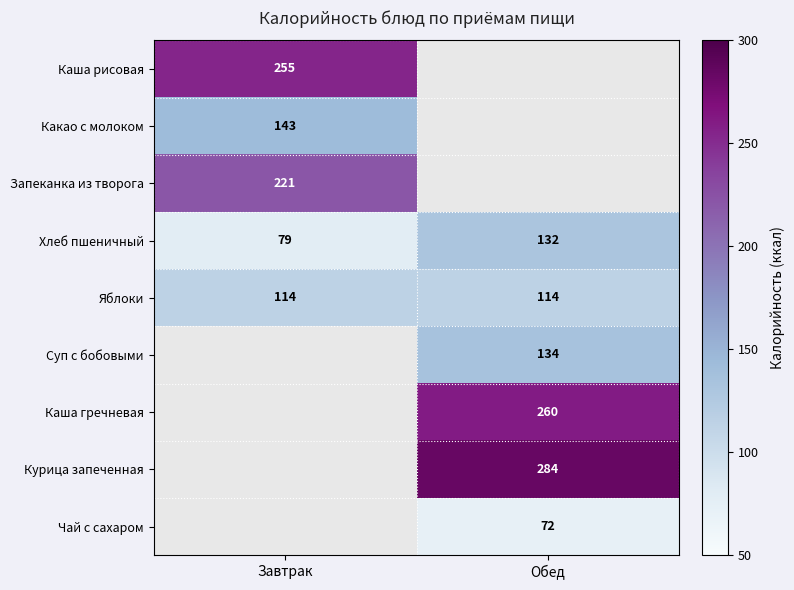

The value of Хлеб пшеничный at Завтрак is 131. True or false?

False